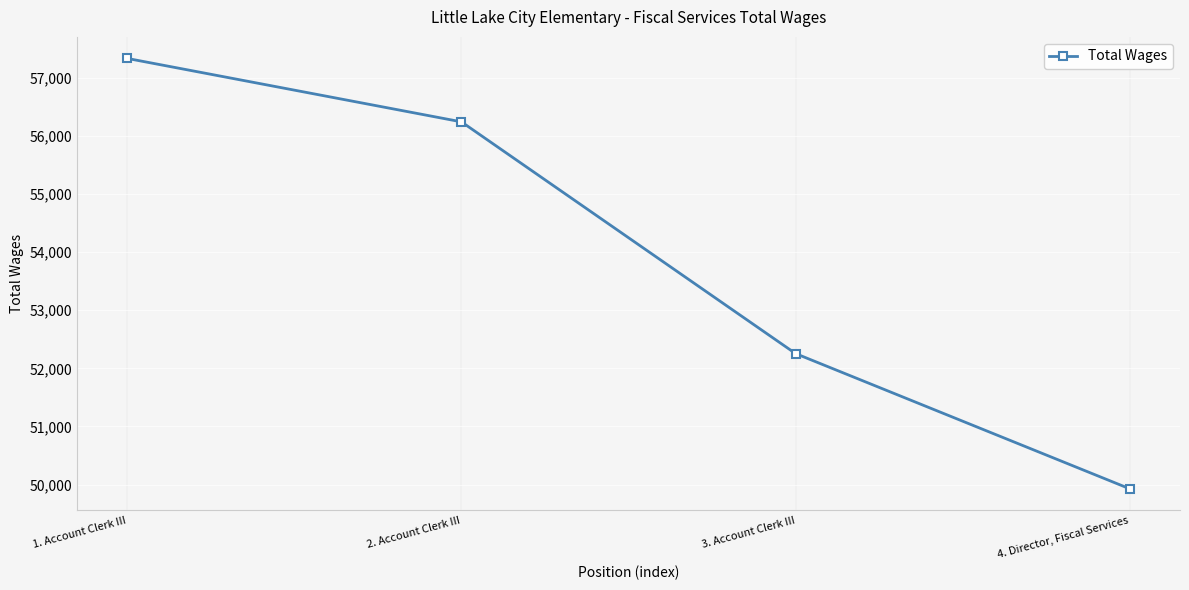

What is the change in value from 1. Account Clerk III to 4. Director, Fiscal Services?

-7410